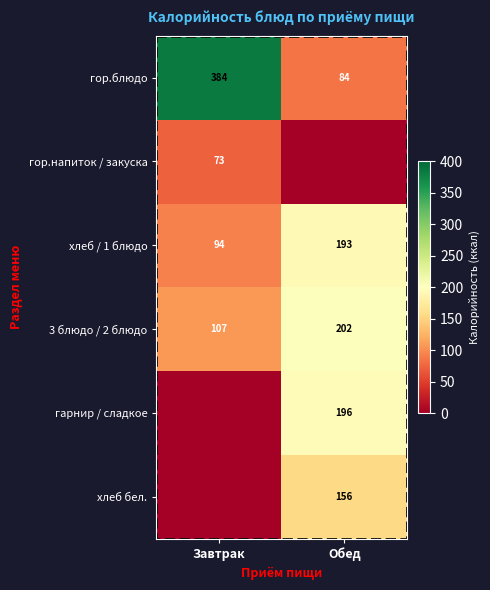

The 3 блюдо / 2 блюдо series shows 107 at Завтрак. True or false?

True